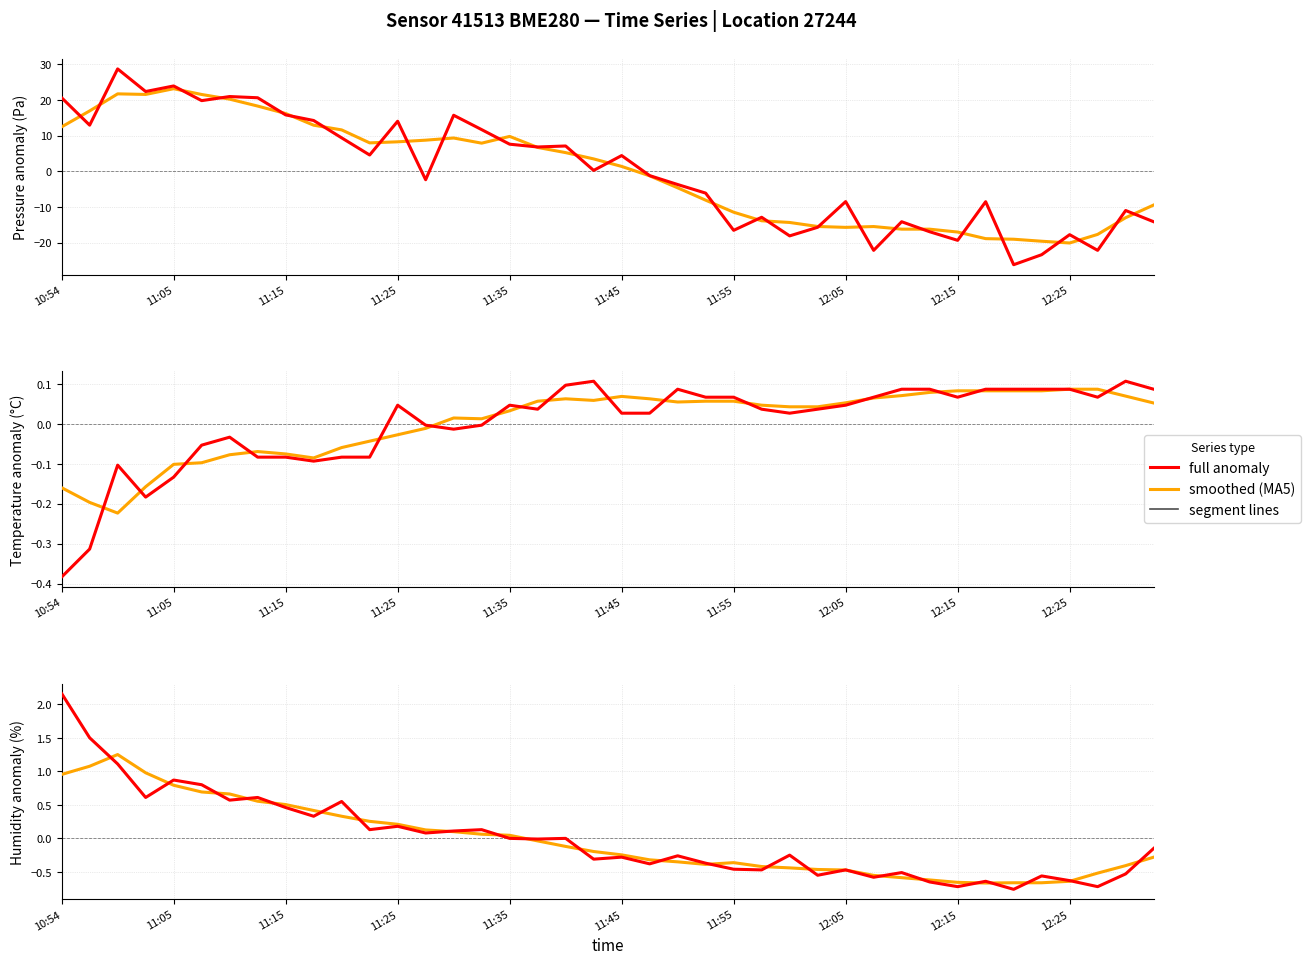

True or false: temperature (smoothed) and humidity (full) cross at least once.

True